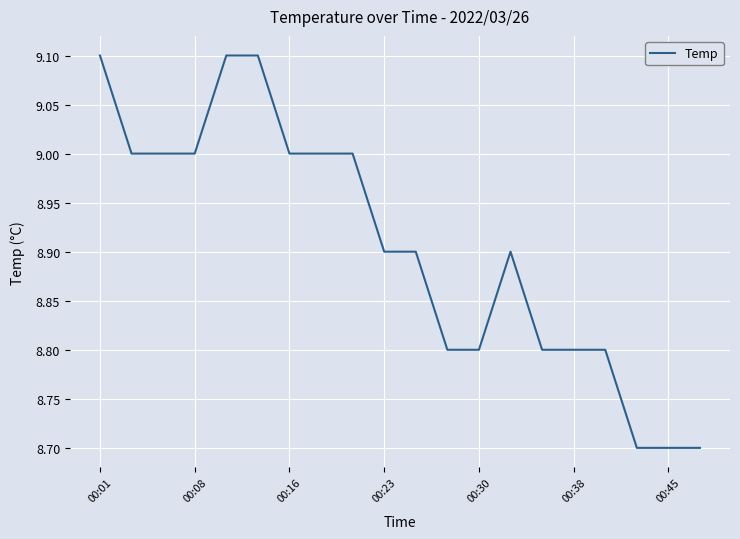

What is the difference between the maximum and minimum values?

0.4